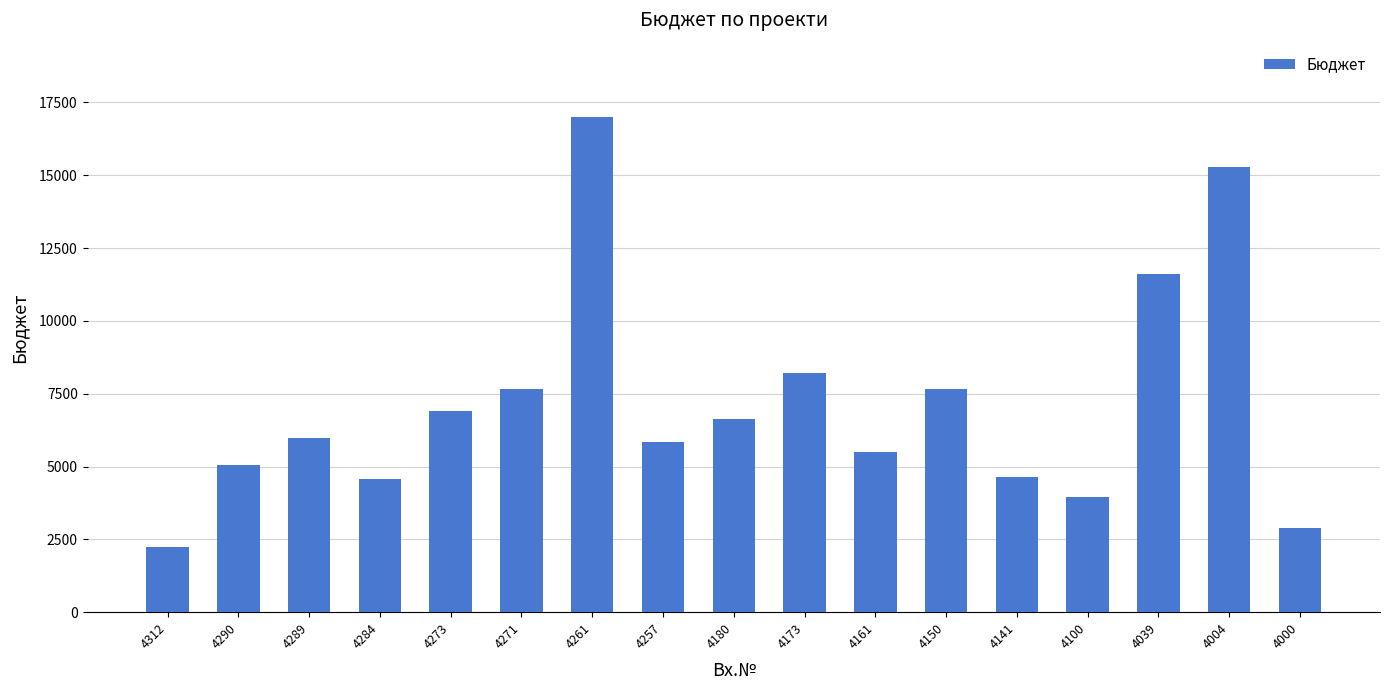

What is the value of the 8th bar from the left?

5852